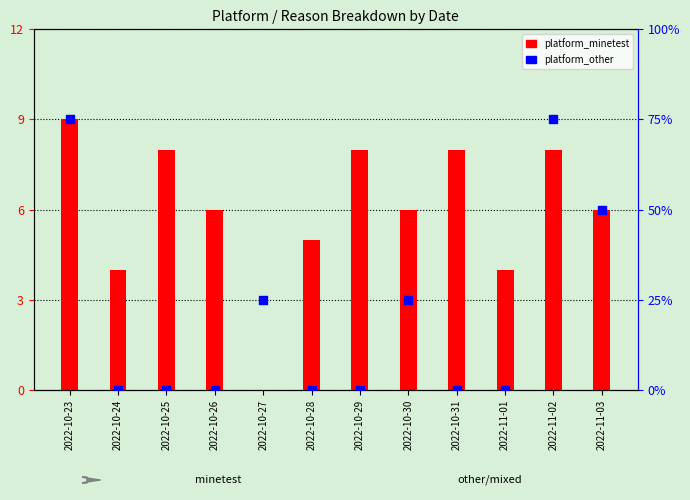

Which series reaches the maximum Y coordinate?

platform_minetest